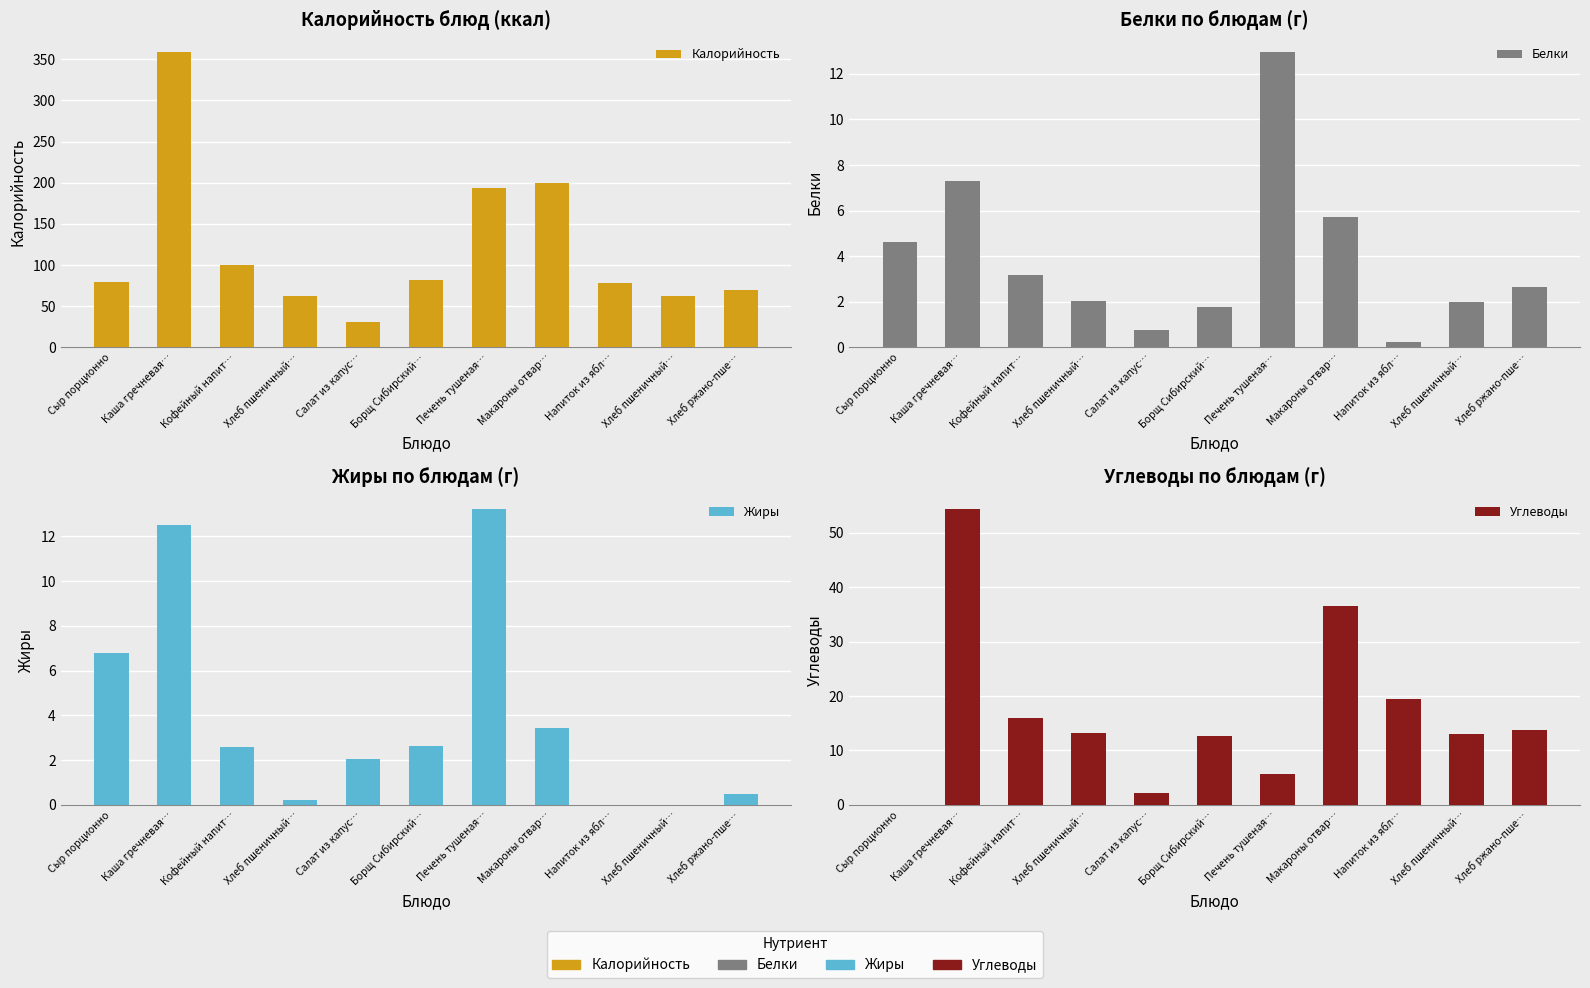

What is the difference between the maximum and minimum values in the Белки series?

12.7